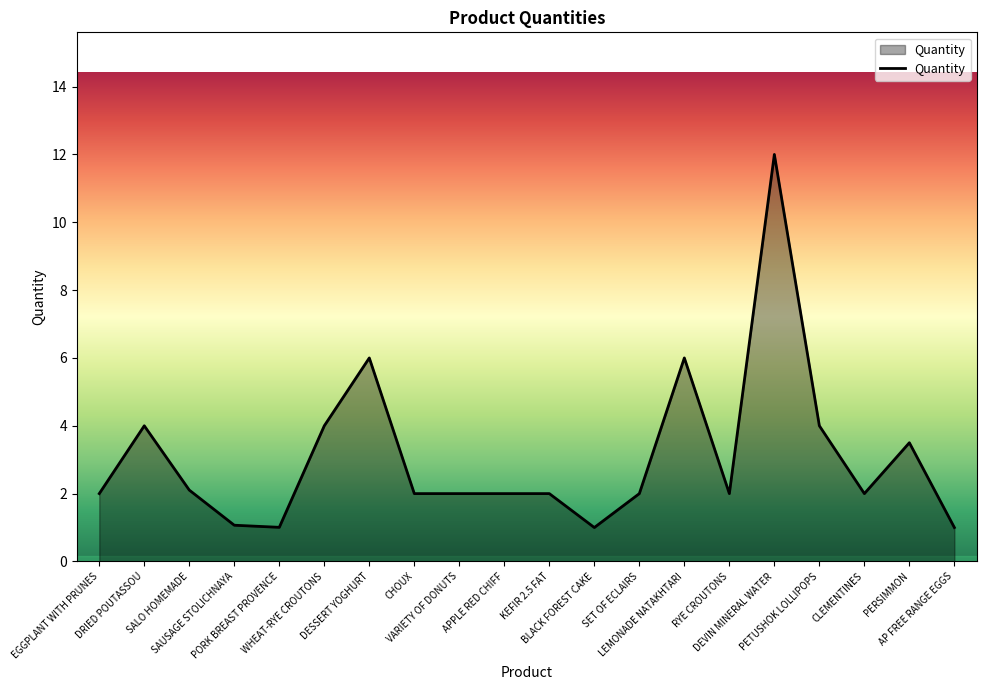

What is the maximum value shown in the chart?

12.0